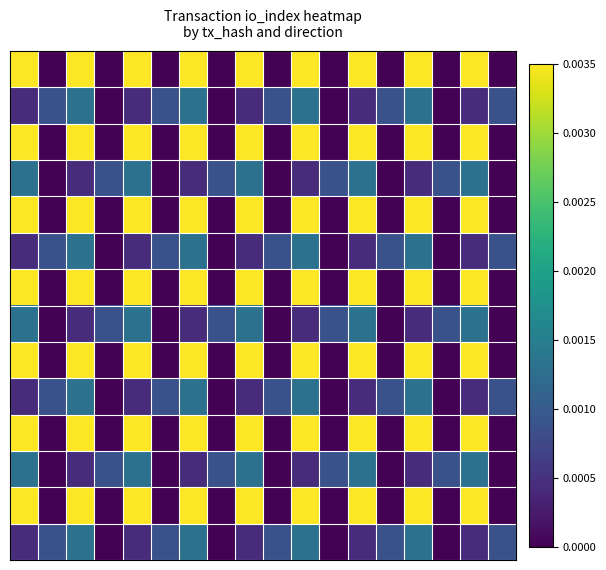

At how many categories does at least one series exceed 0?

18